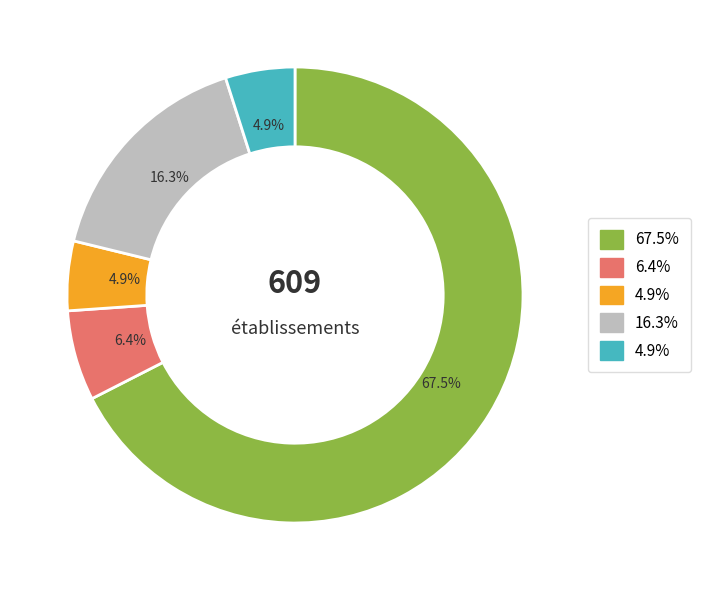

Is there any slice that represents more than half of the pie?

Yes